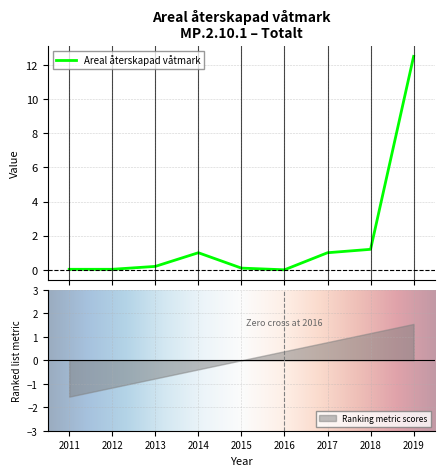

How many lines are shown in the chart?

1